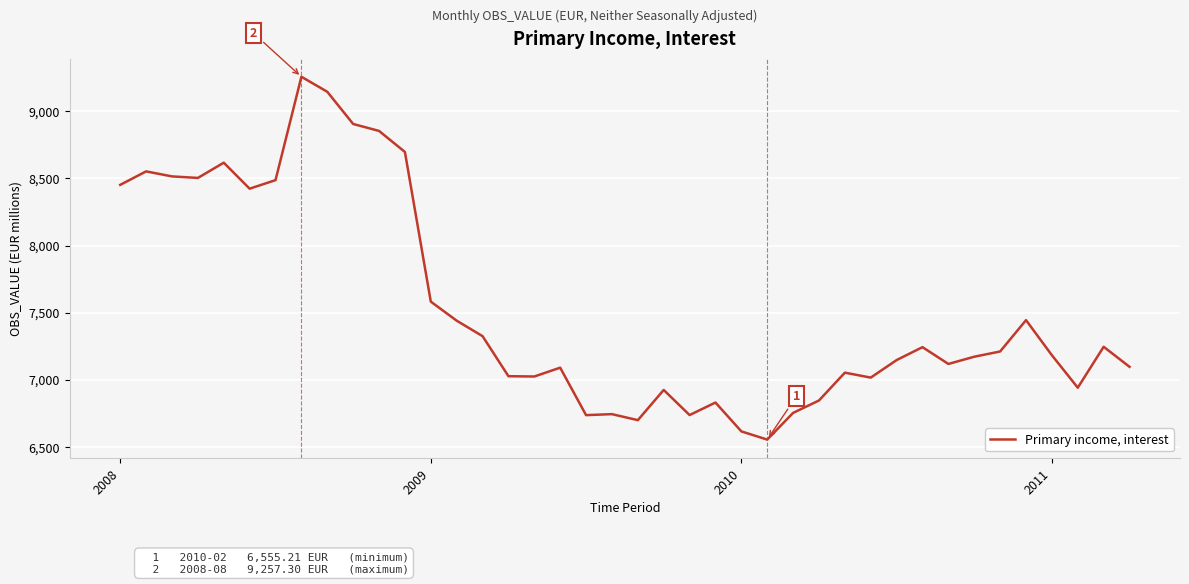

What is the smallest value displayed?

6555.2